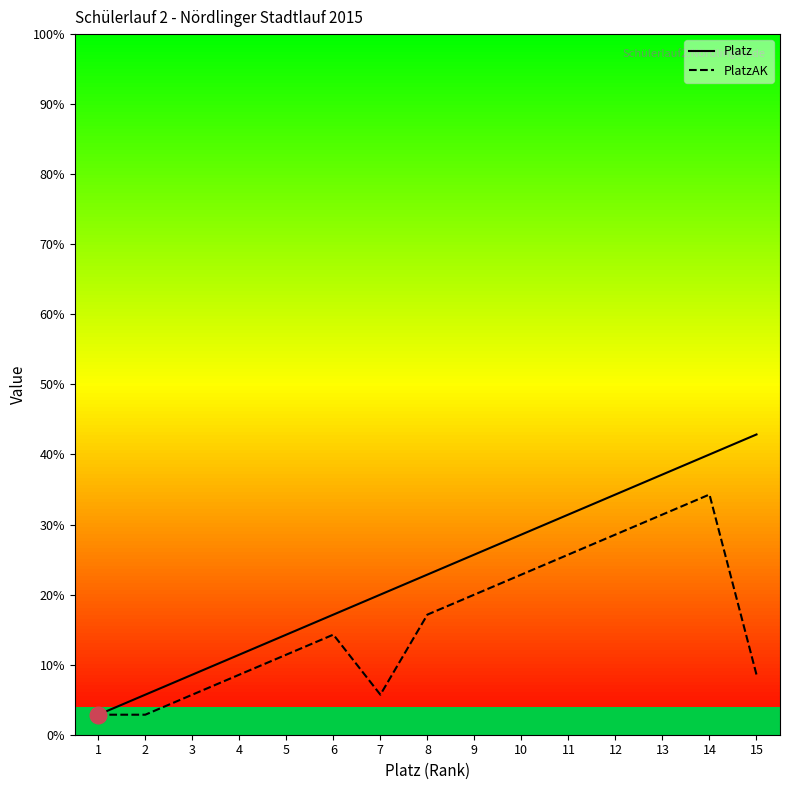

List the series in order of their overall mean, lowest first.

PlatzAK, Platz